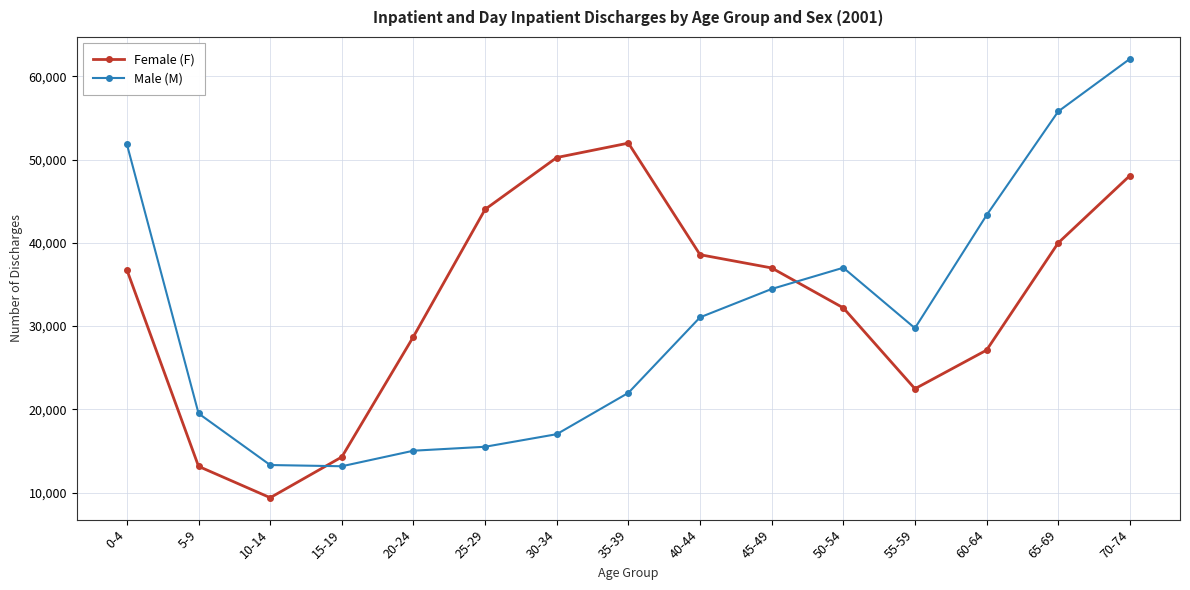

Read the Female (F) value at 55-59.

22472